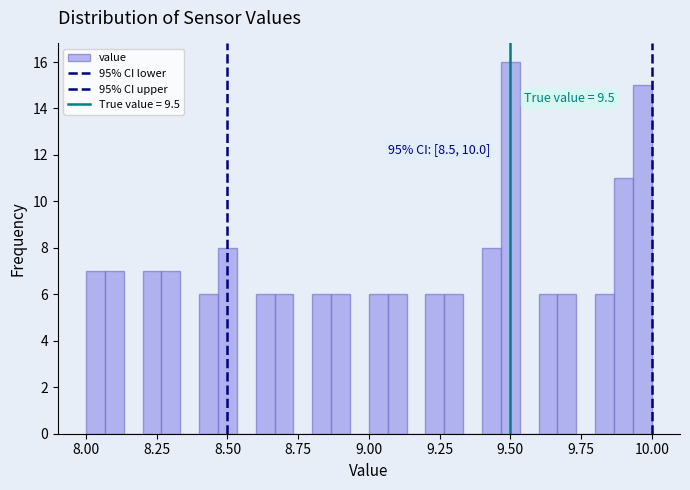

Read against the x-axis, roughly where is the centre of the tallest bar?

9.50